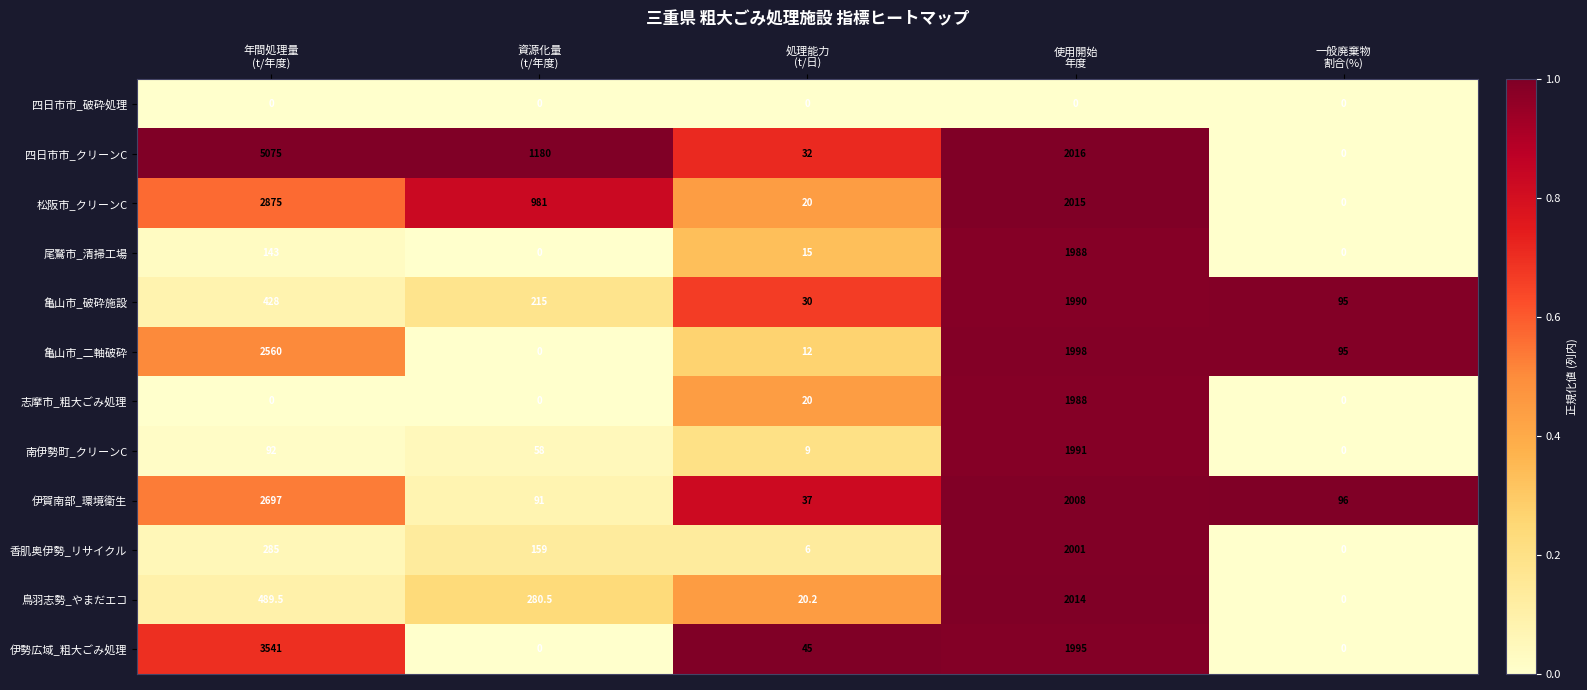

How many series are shown in this chart?

12